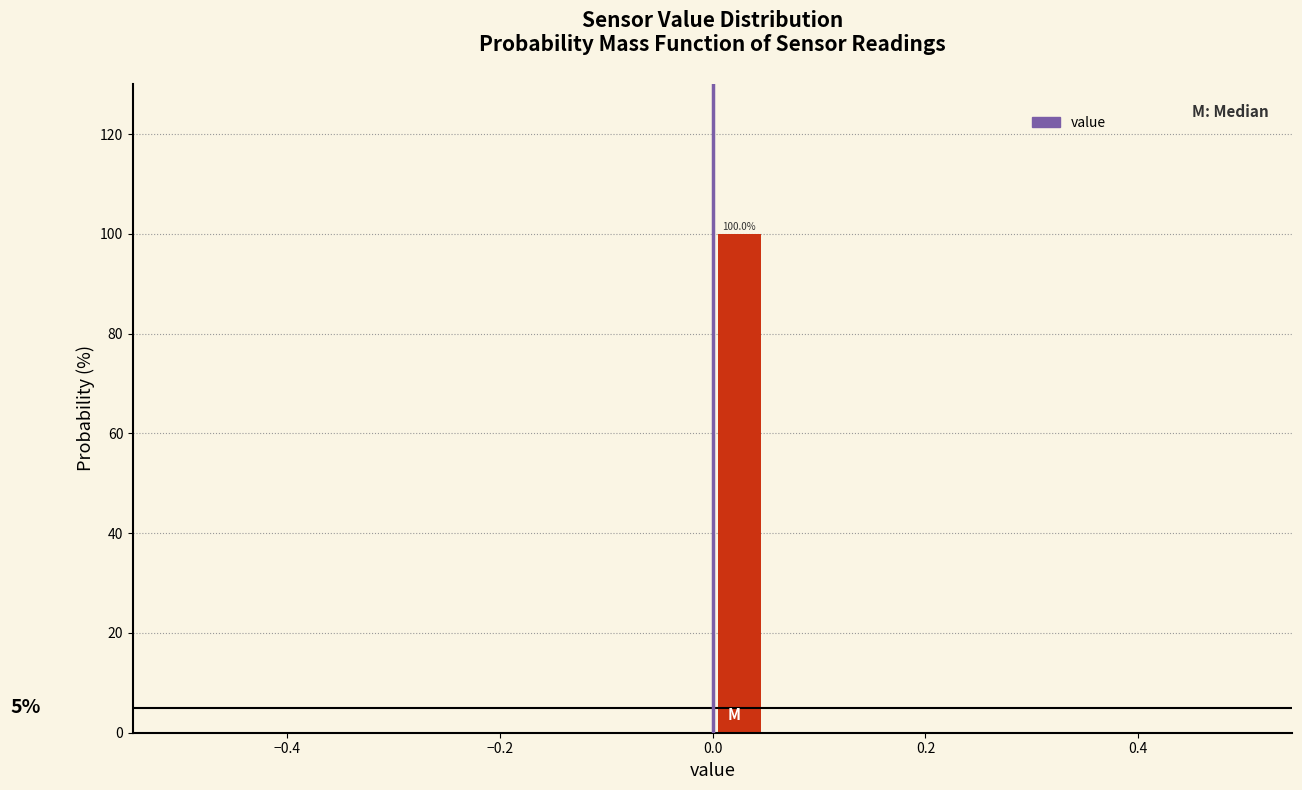

Around what value on the x-axis is the tallest bar? Give the approximate position of its centre, as read against the axis.

0.02